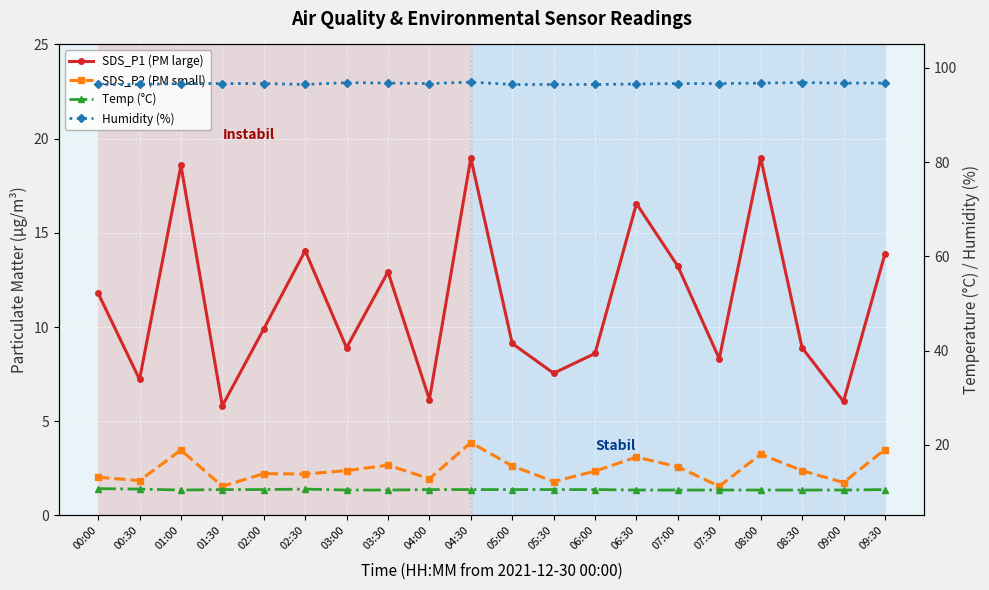

Reading left to right, extract all data points from this chart.

SDS_P1 (PM large): 00:00=11.8	00:30=7.2	01:00=18.6	01:30=5.8	02:00=9.9	02:30=14.1	03:00=8.9	03:30=12.9	04:00=6.2	04:30=19.0	05:00=9.1	05:30=7.5	06:00=8.6	06:30=16.6	07:00=13.2	07:30=8.3	08:00=19.0	08:30=8.9	09:00=6.0	09:30=13.9
SDS_P2 (PM small): 00:00=2.0	00:30=1.9	01:00=3.5	01:30=1.6	02:00=2.2	02:30=2.2	03:00=2.4	03:30=2.7	04:00=1.9	04:30=3.9	05:00=2.6	05:30=1.8	06:00=2.4	06:30=3.1	07:00=2.6	07:30=1.6	08:00=3.2	08:30=2.4	09:00=1.8	09:30=3.5
Temp (°C): 00:00=10.7	00:30=10.6	01:00=10.4	01:30=10.5	02:00=10.5	02:30=10.6	03:00=10.4	03:30=10.4	04:00=10.5	04:30=10.5	05:00=10.5	05:30=10.5	06:00=10.5	06:30=10.4	07:00=10.4	07:30=10.4	08:00=10.4	08:30=10.4	09:00=10.4	09:30=10.5
Humidity (%): 00:00=96.5	00:30=96.5	01:00=96.7	01:30=96.7	02:00=96.7	02:30=96.5	03:00=96.9	03:30=96.8	04:00=96.7	04:30=97.0	05:00=96.5	05:30=96.5	06:00=96.5	06:30=96.6	07:00=96.7	07:30=96.7	08:00=96.8	08:30=96.9	09:00=96.8	09:30=96.8